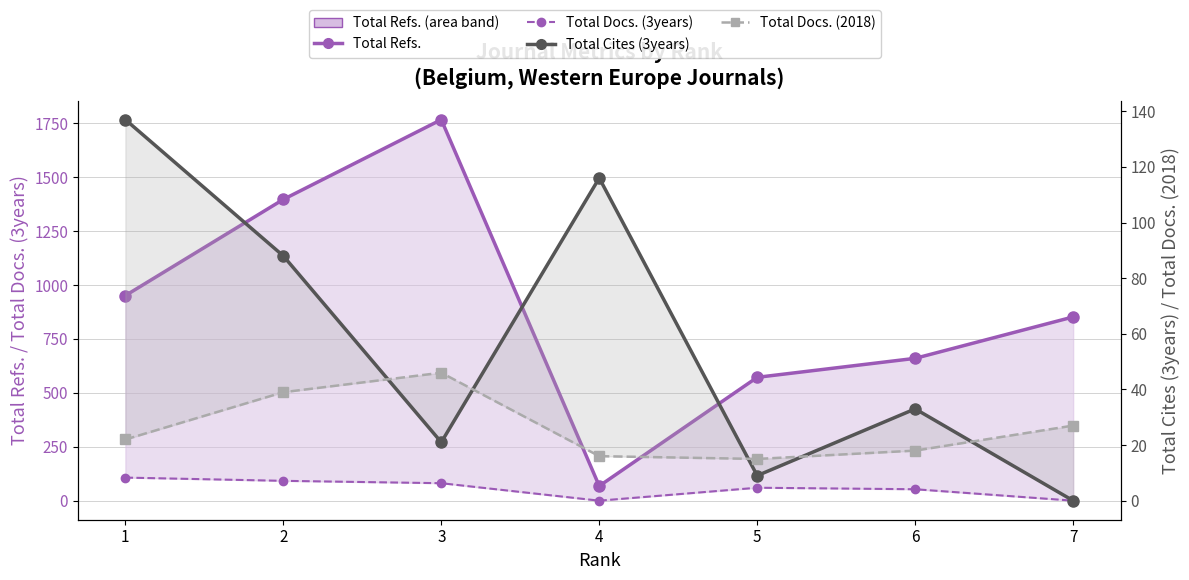

Between 1 and 2, which series saw the biggest shift?

Total Refs.